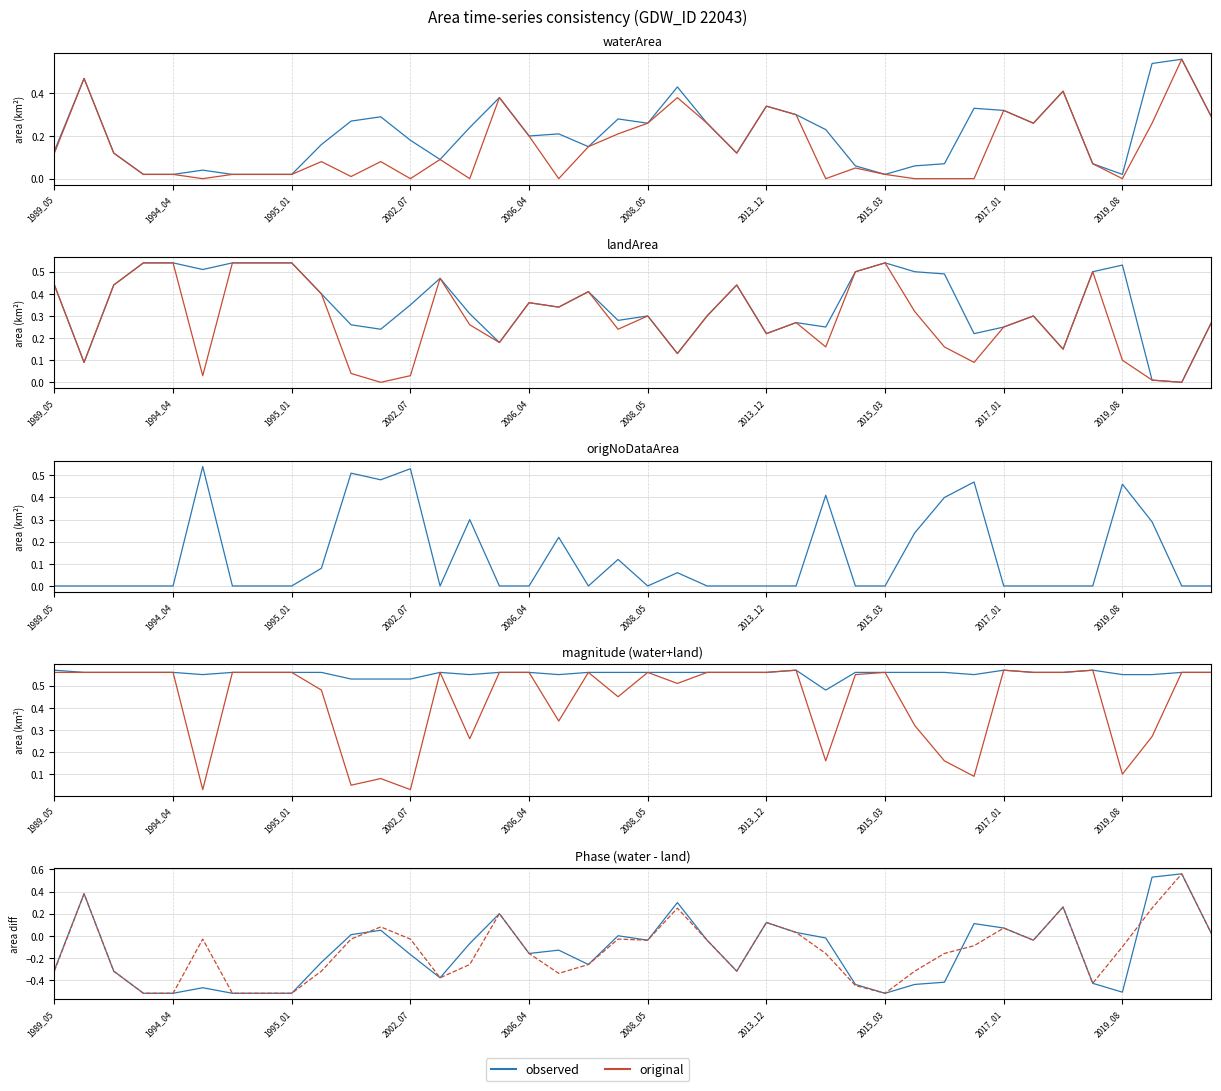

Which series changed the most between 1991_02 and 2000_08?

origNoDataArea